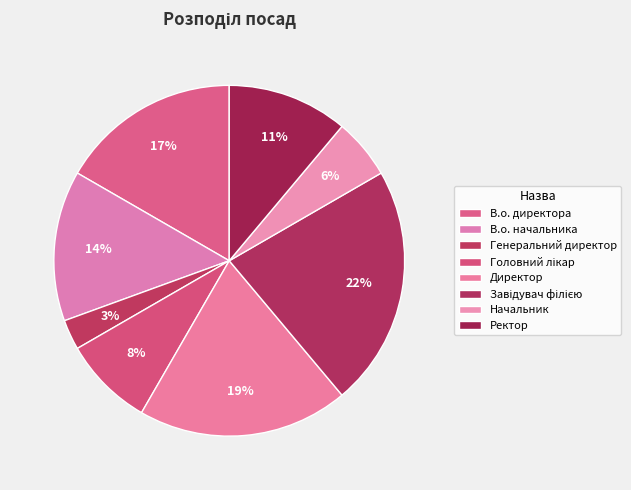

Is it true that Генеральний директор is 17% of the pie?

False